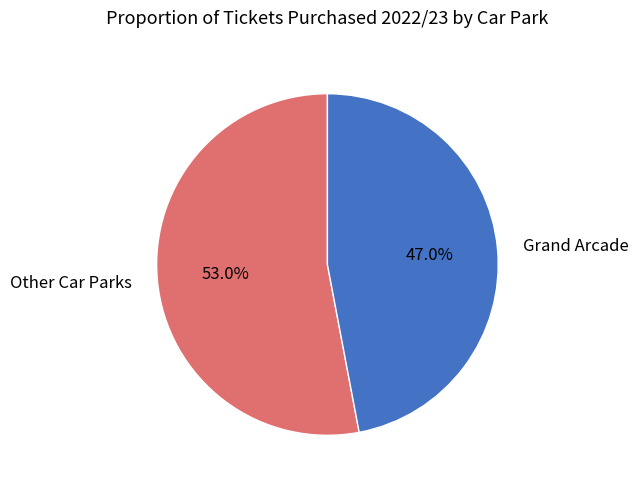

Does any single category account for the majority?

Yes